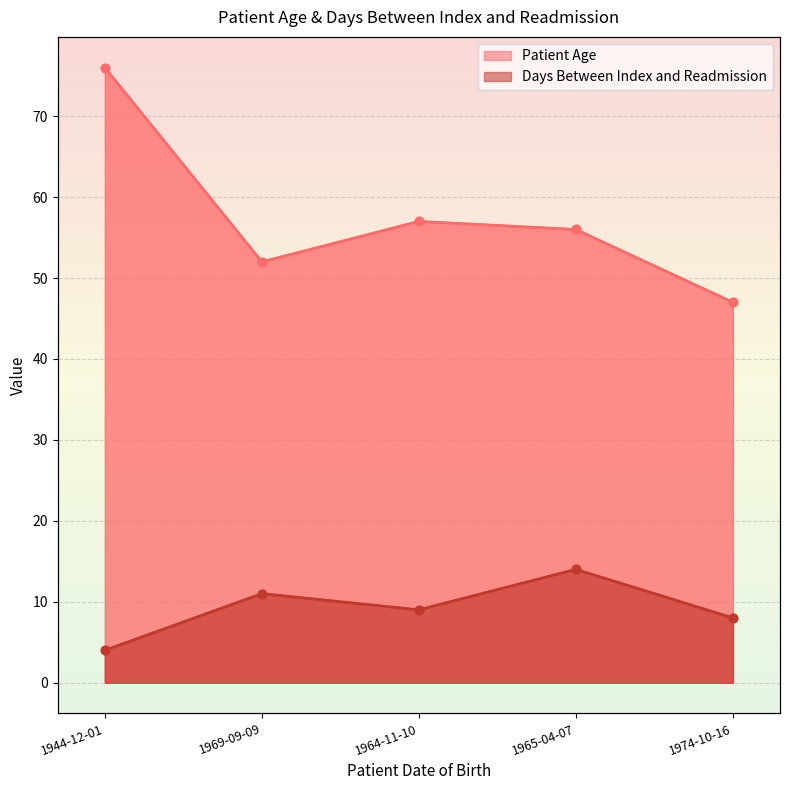

What is the total value across all series at 1944-12-01?

80